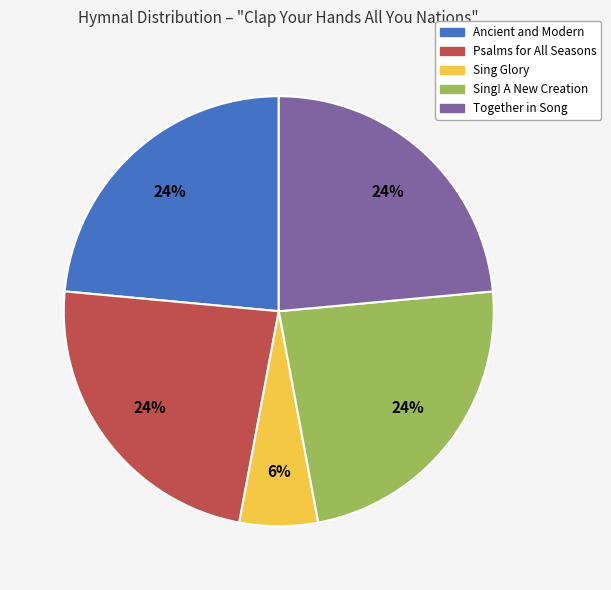

Which slice is the smallest?

Sing Glory